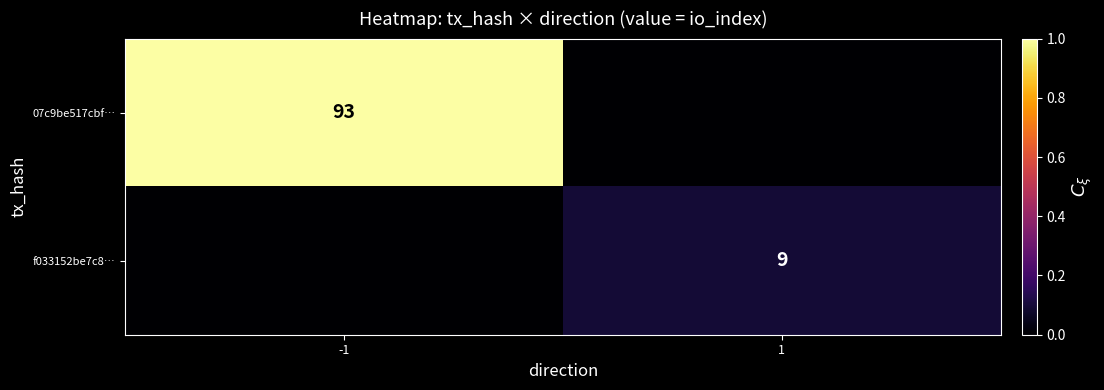

The value of 07c9be517cbf… at -1 is 136. True or false?

False